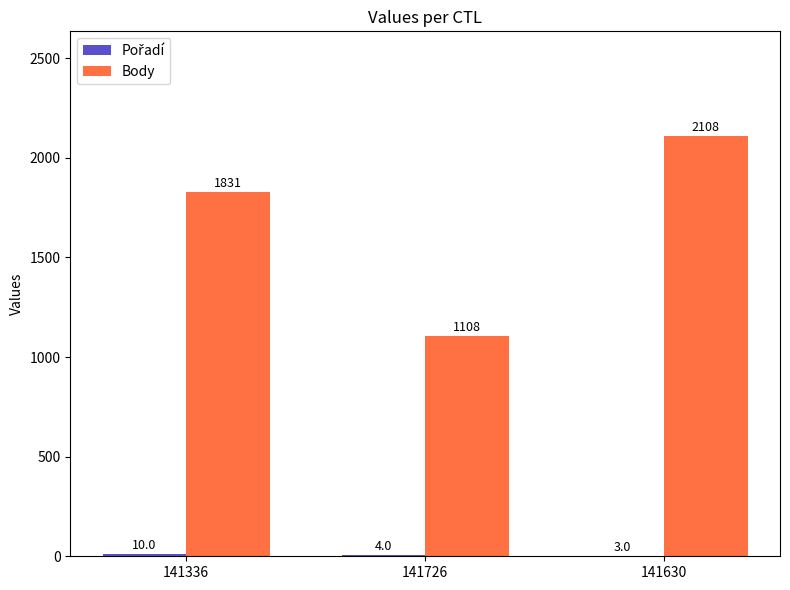

The Body series shows 2579 at 141336. True or false?

False